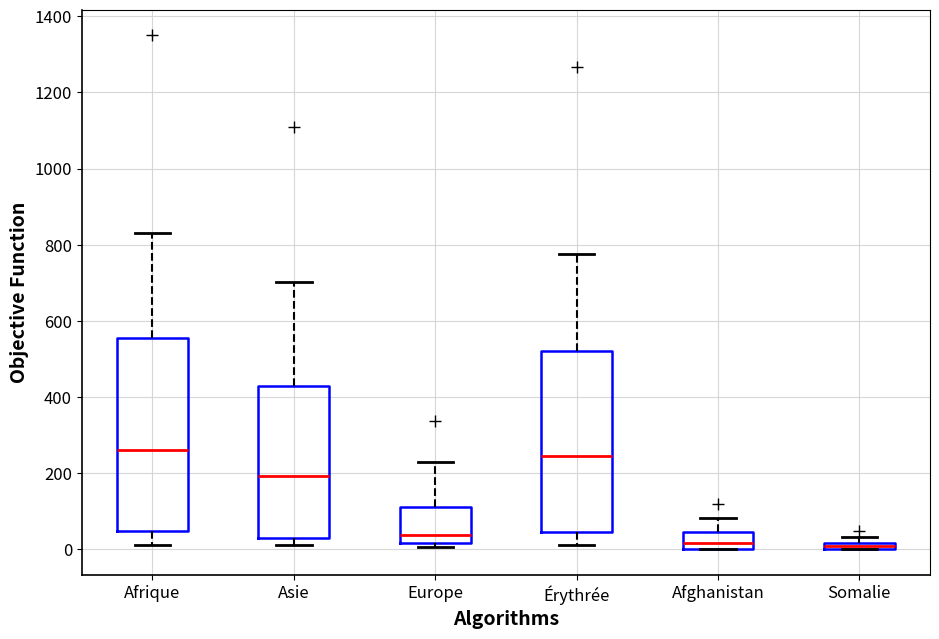

Where does the upper whisker of the box for Europe end on the y-axis? The values are not printed on the chart, so give them approximately, as read against the axis.

240